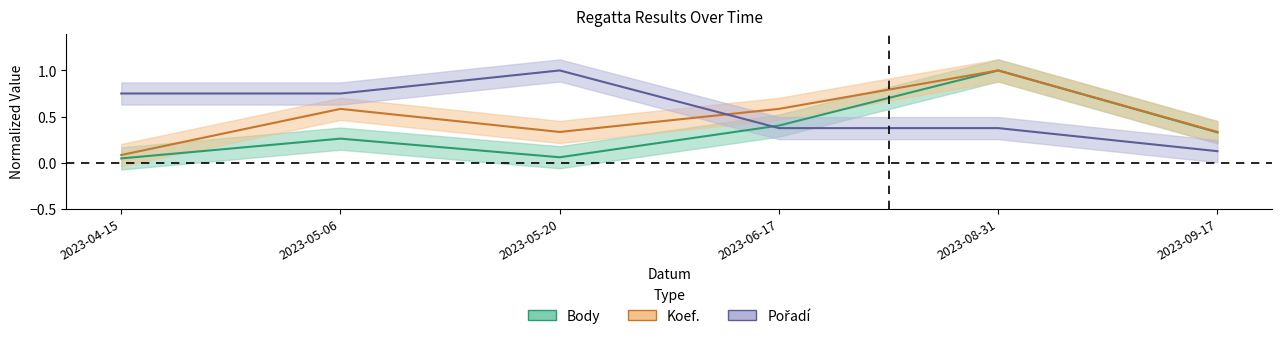

What is the label of the 4th point from the right?

2023-05-20